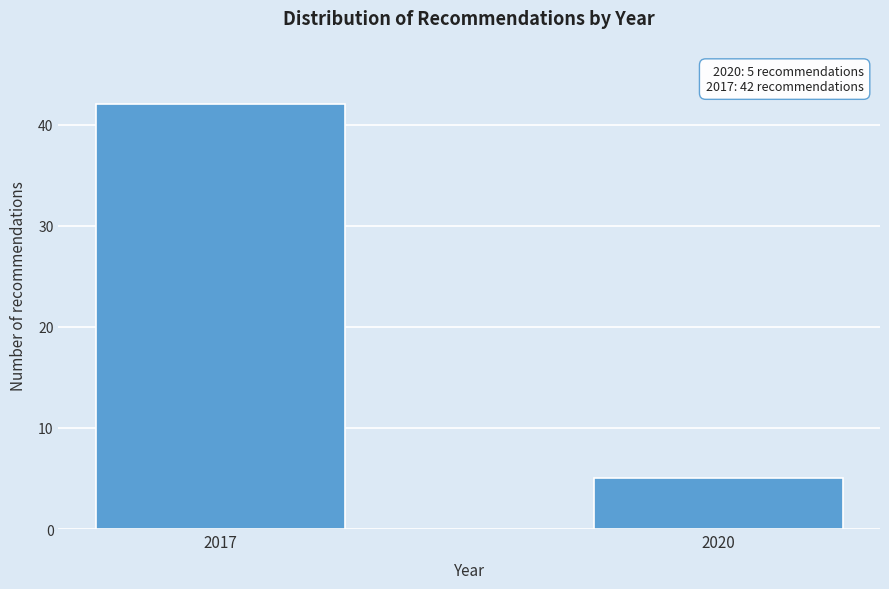

Reading right to left, list all the values displayed in this chart.

2020=5	2017=42